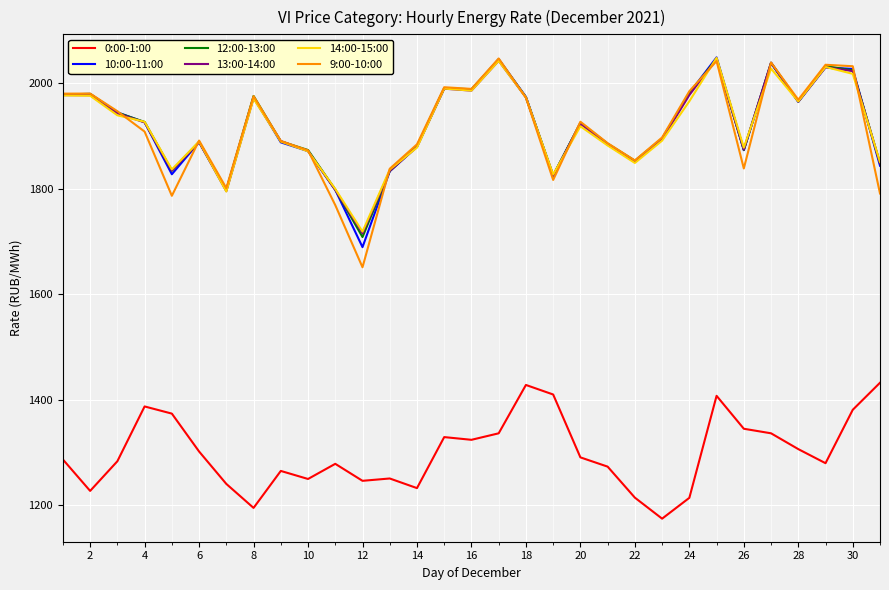

What is the average value of the 0:00-1:00 series?

1299.6